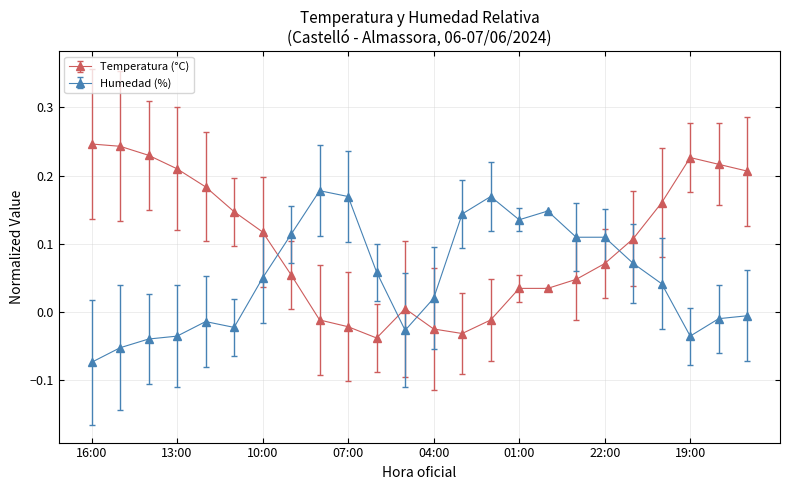

After their last crossing, which series has the higher values: Temperatura (°C) or Humedad (%)?

Temperatura (°C)